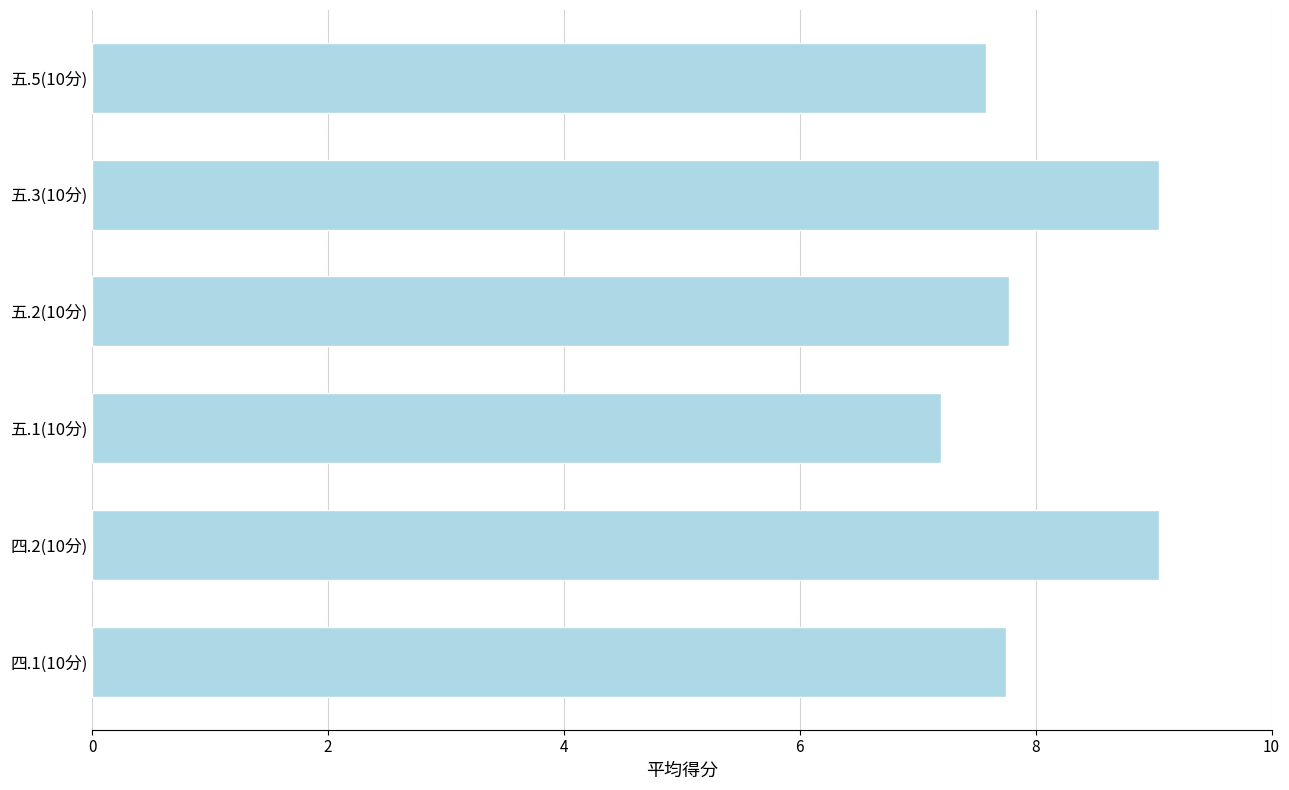

Are the bars horizontal?

Yes